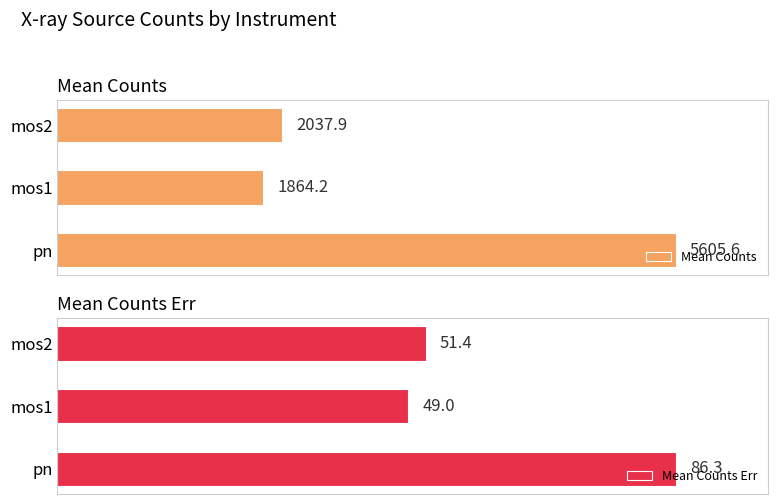

Are the bars grouped side by side (vs. stacked)?

Yes